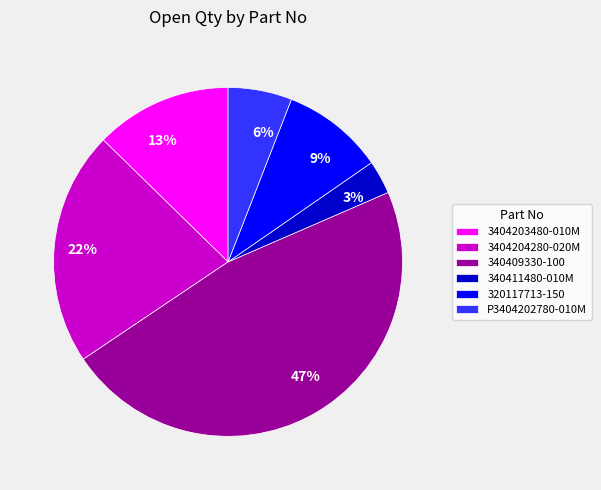

Does P3404202780-010M represent more than half of the total?

No